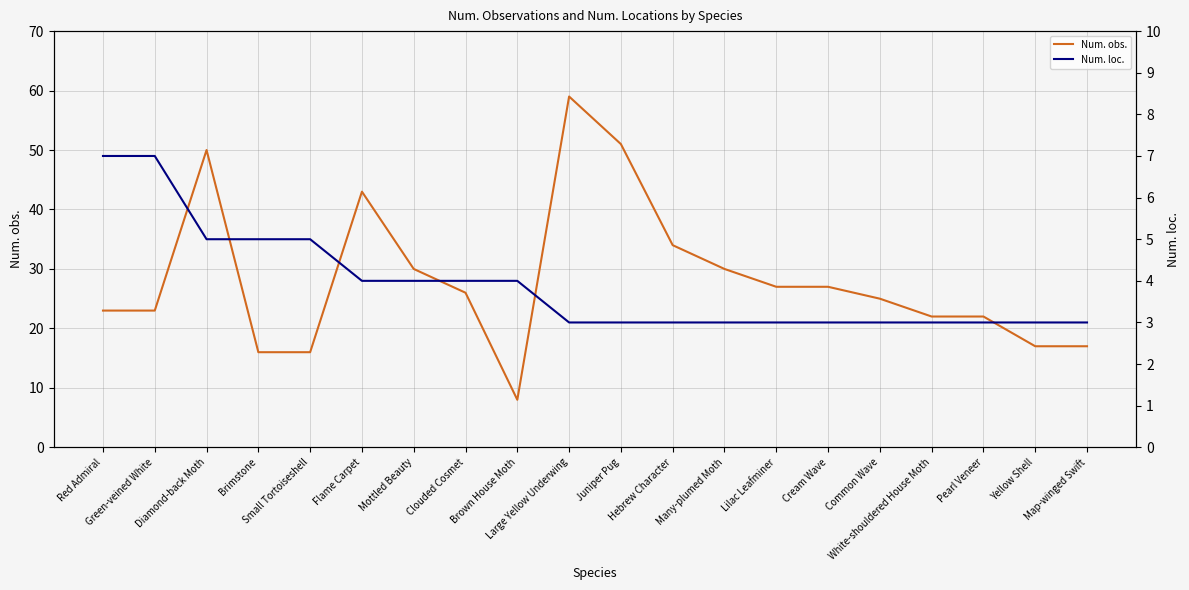

Rank the categories by Num. loc. value from lowest to highest.

Large Yellow Underwing, Juniper Pug, Hebrew Character, Many-plumed Moth, Lilac Leafminer, Cream Wave, Common Wave, White-shouldered House Moth, Pearl Veneer, Yellow Shell, Map-winged Swift, Flame Carpet, Mottled Beauty, Clouded Cosmet, Brown House Moth, Diamond-back Moth, Brimstone, Small Tortoiseshell, Red Admiral, Green-veined White